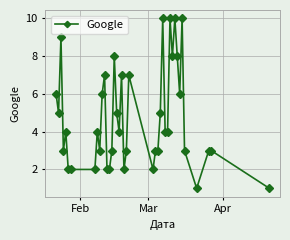

Count the number of categories in the chart.

40